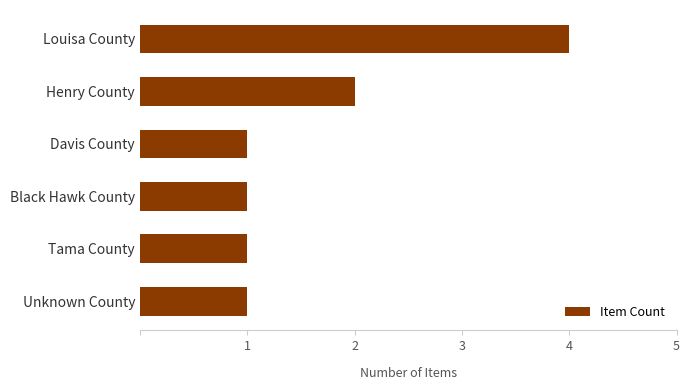

Approximately how many times larger is the value at Tama County compared to Davis County?

1.0